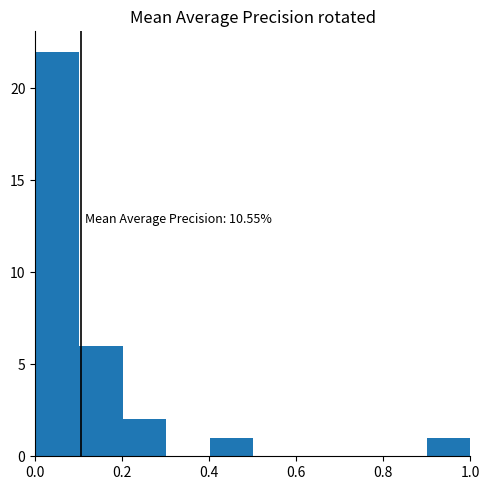

Over which range of the x-axis is the bar tallest?

0.0 to 0.1